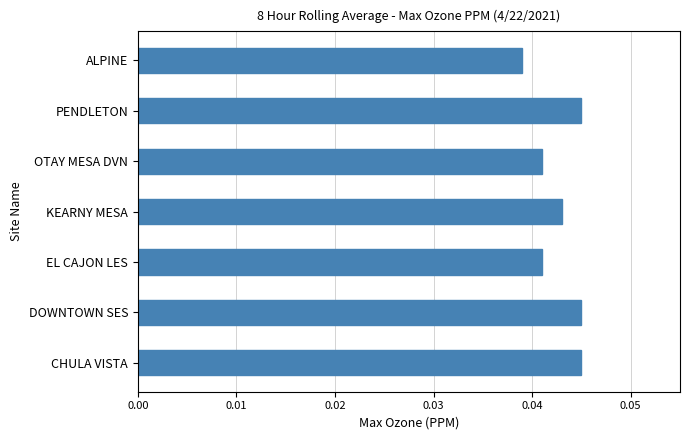

At which label is the value closest to 0?

ALPINE